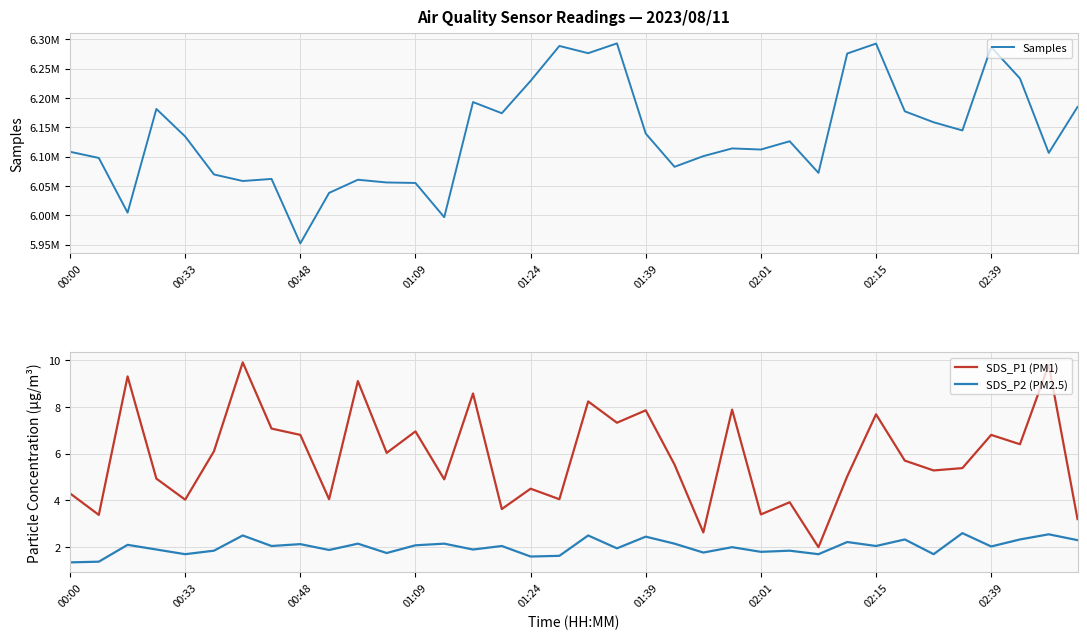

What is the difference between the maximum and second lowest values in the SDS_P2 (PM2.5) series?

1.2